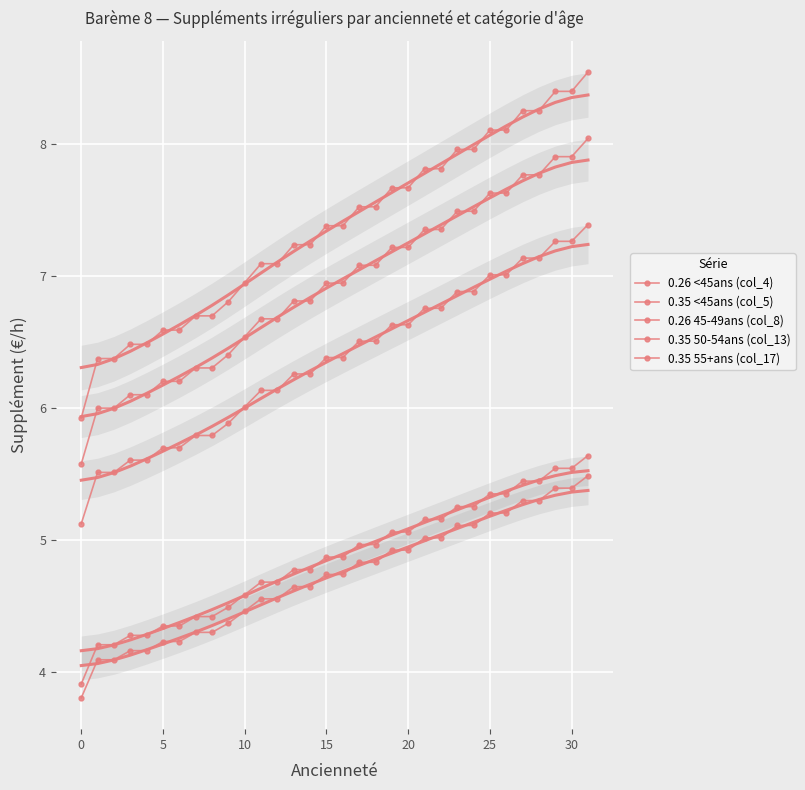

Reading left to right, list all the values displayed in this chart.

0.26 <45ans (col_4): 3.8	4.1	4.1	4.2	4.2	4.2	4.2	4.3	4.3	4.4	4.5	4.6	4.6	4.6	4.6	4.7	4.7	4.8	4.8	4.9	4.9	5.0	5.0	5.1	5.1	5.2	5.2	5.3	5.3	5.4	5.4	5.5
0.35 <45ans (col_5): 5.1	5.5	5.5	5.6	5.6	5.7	5.7	5.8	5.8	5.9	6.0	6.1	6.1	6.3	6.3	6.4	6.4	6.5	6.5	6.6	6.6	6.8	6.8	6.9	6.9	7.0	7.0	7.1	7.1	7.3	7.3	7.4
0.26 45-49ans (col_8): 3.9	4.2	4.2	4.3	4.3	4.4	4.4	4.4	4.4	4.5	4.6	4.7	4.7	4.8	4.8	4.9	4.9	5.0	5.0	5.1	5.1	5.2	5.2	5.3	5.3	5.4	5.4	5.4	5.4	5.5	5.5	5.6
0.35 50-54ans (col_13): 5.6	6.0	6.0	6.1	6.1	6.2	6.2	6.3	6.3	6.4	6.5	6.7	6.7	6.8	6.8	6.9	6.9	7.1	7.1	7.2	7.2	7.4	7.4	7.5	7.5	7.6	7.6	7.8	7.8	7.9	7.9	8.0
0.35 55+ans (col_17): 5.9	6.4	6.4	6.5	6.5	6.6	6.6	6.7	6.7	6.8	6.9	7.1	7.1	7.2	7.2	7.4	7.4	7.5	7.5	7.7	7.7	7.8	7.8	8.0	8.0	8.1	8.1	8.3	8.3	8.4	8.4	8.5